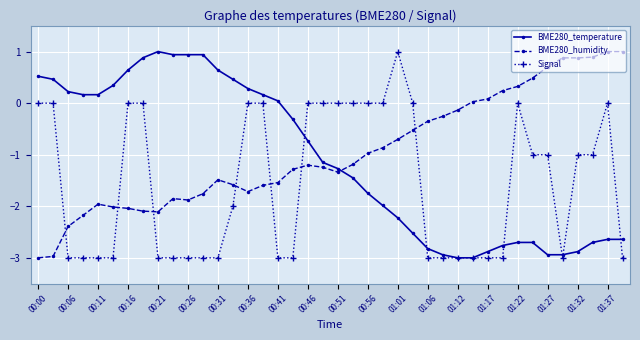

After their last crossing, which series has the higher values: Signal or BME280_humidity?

BME280_humidity